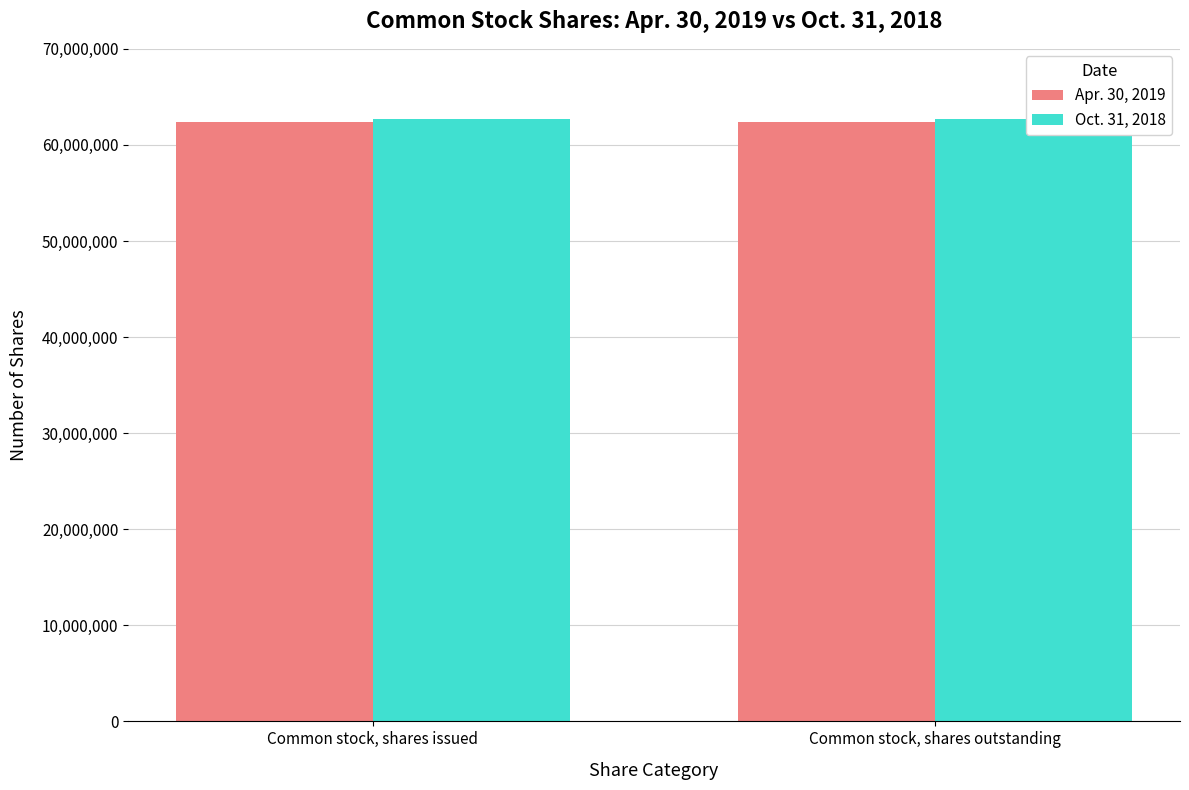

How many groups of bars are there?

2